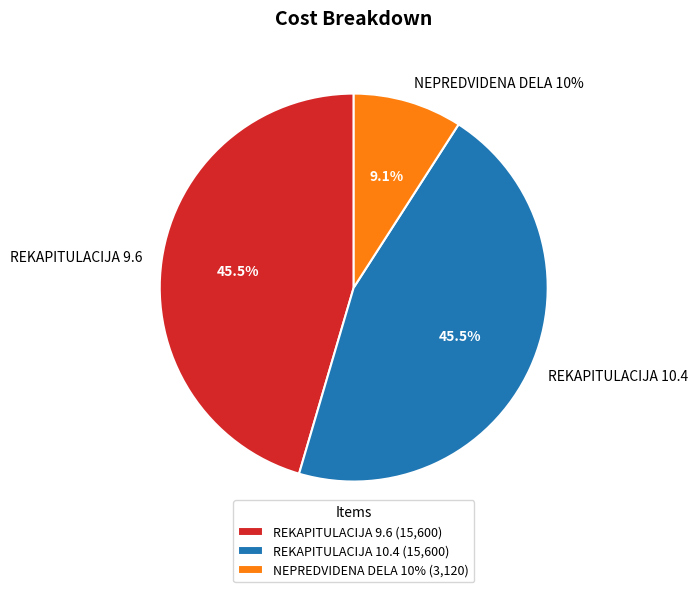

Which category has the biggest portion of the pie?

REKAPITULACIJA 9.6